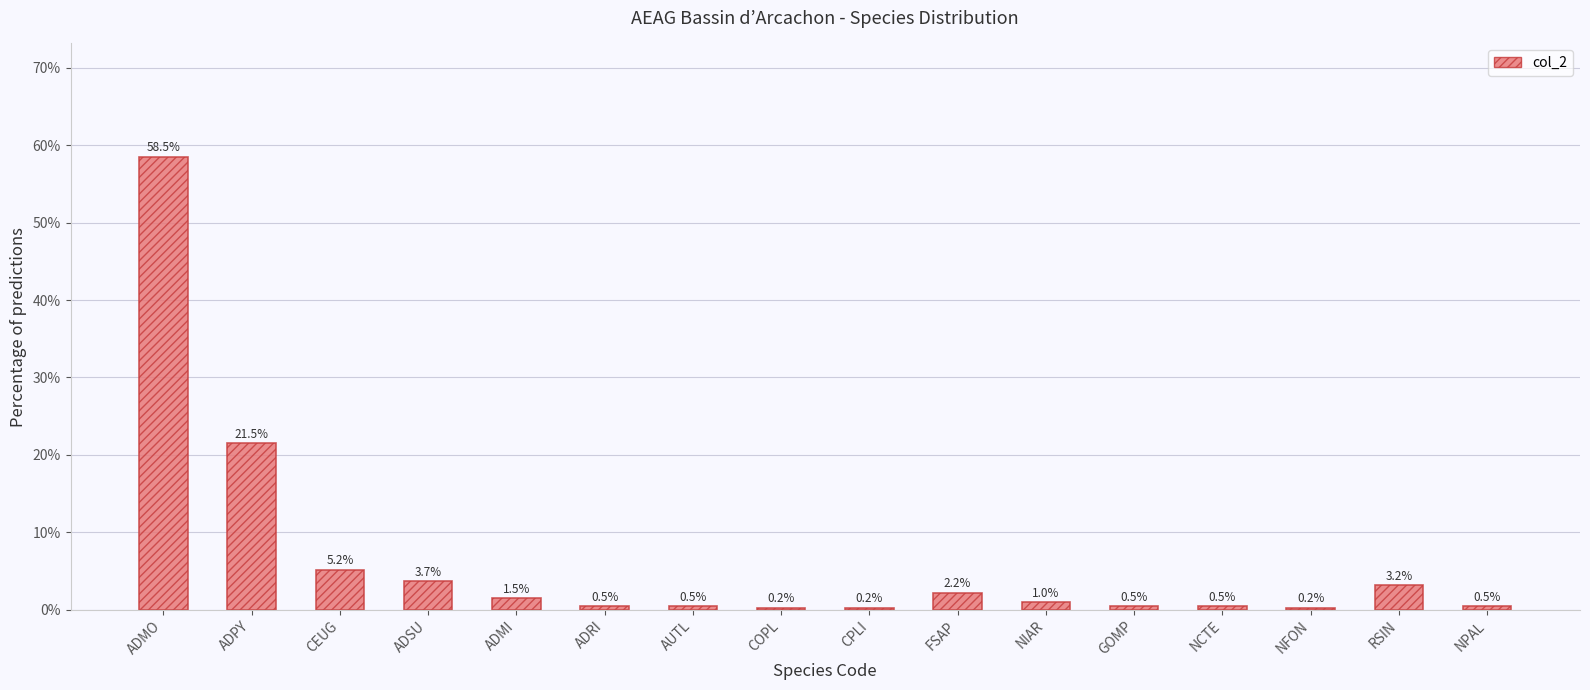

What value does the data have at NCTE?

0.5